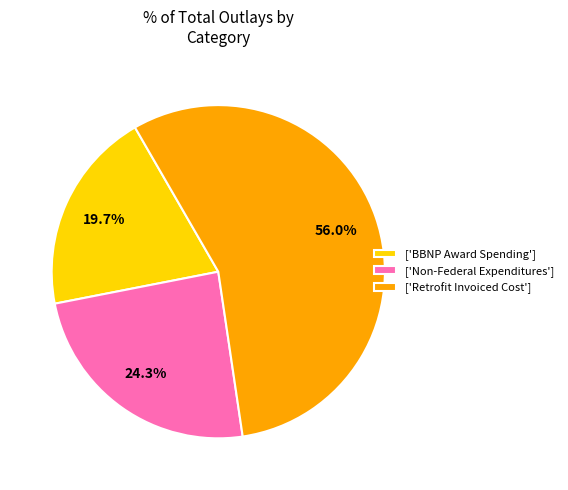

How many slices are in this pie chart?

3